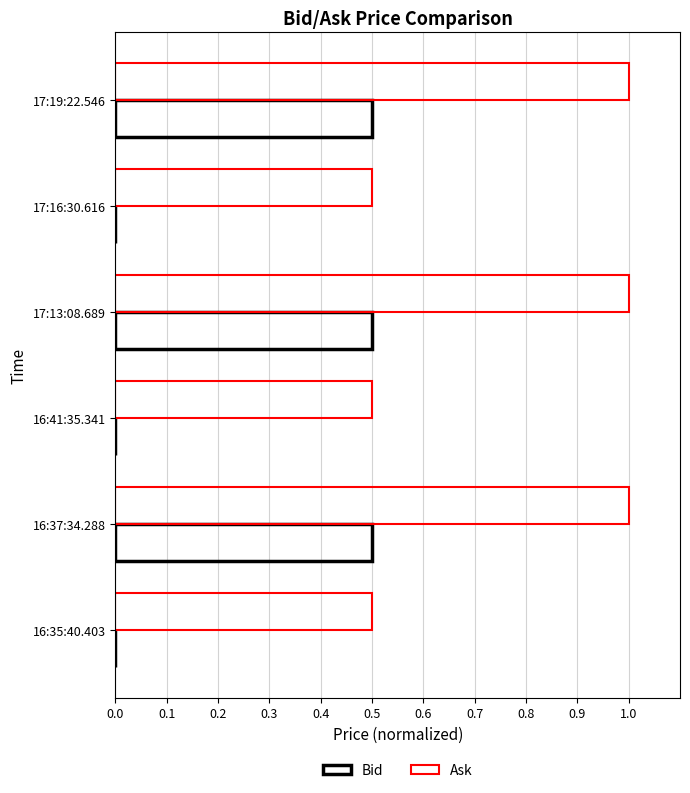

Count the number of data series in this chart.

2